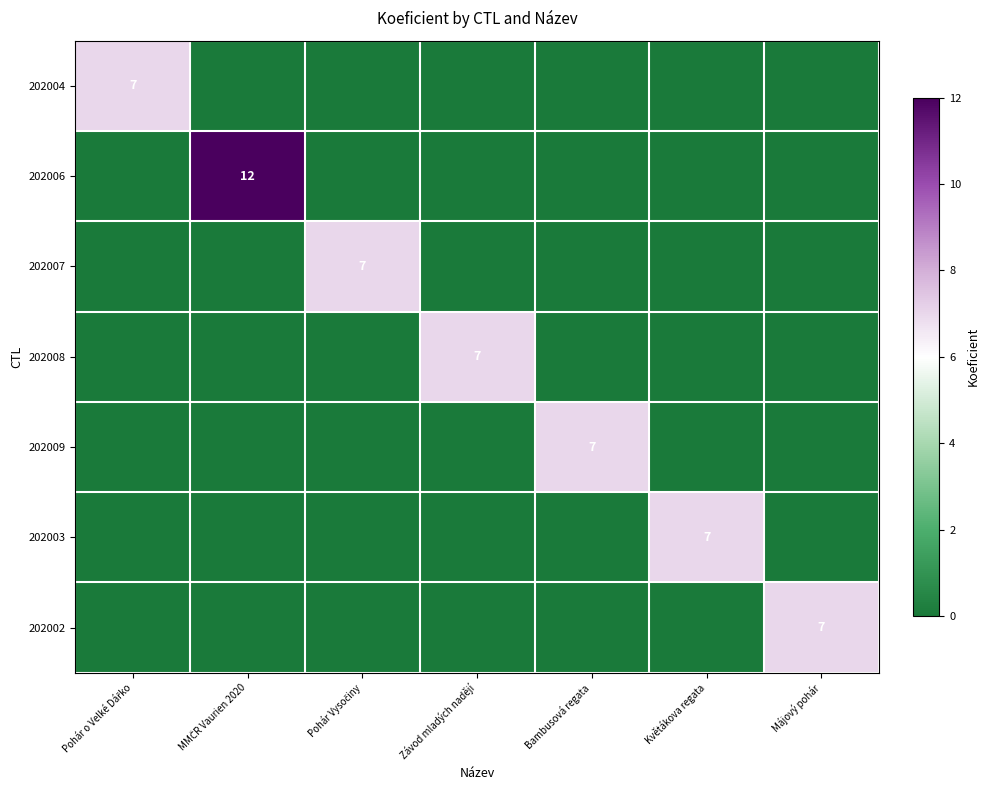

Which label corresponds to the smallest value in the chart?

MMČR Vaurien 2020